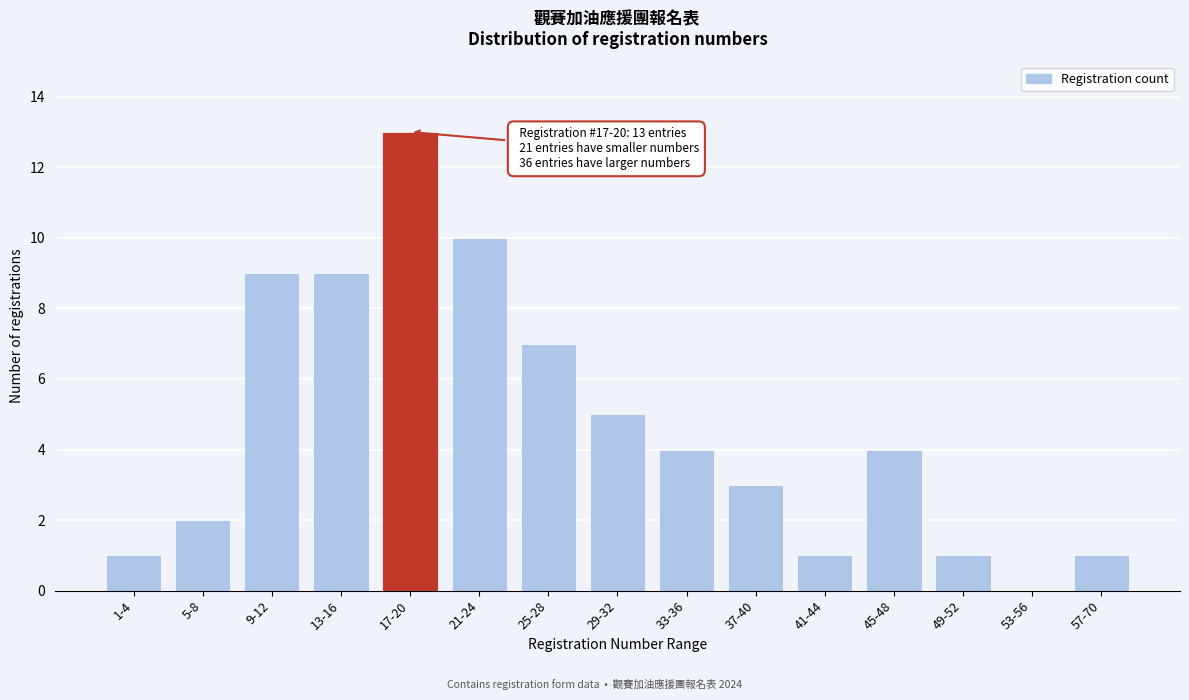

Reading left to right, transcribe all the data shown in this chart.

1-4=1	5-8=2	9-12=9	13-16=9	17-20=13	21-24=10	25-28=7	29-32=5	33-36=4	37-40=3	41-44=1	45-48=4	49-52=1	53-56=0	57-70=1